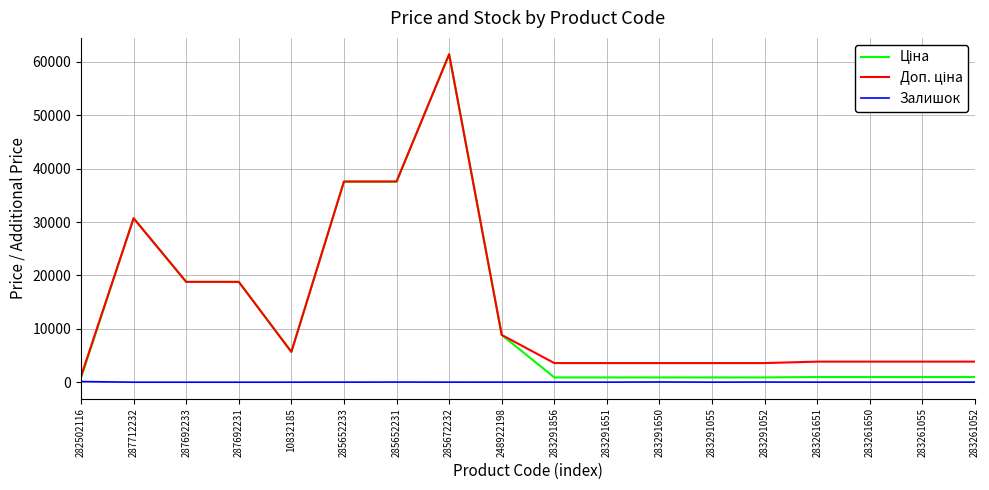

The value of Залишок at 287692231 is 0.0. True or false?

True